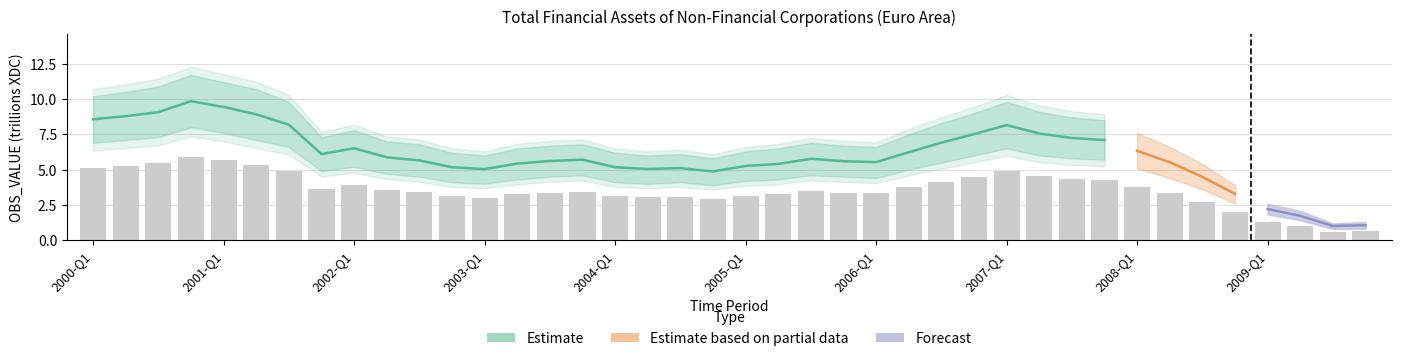

What is the change in value from 2000-Q4 to 2004-Q1?

-2.8